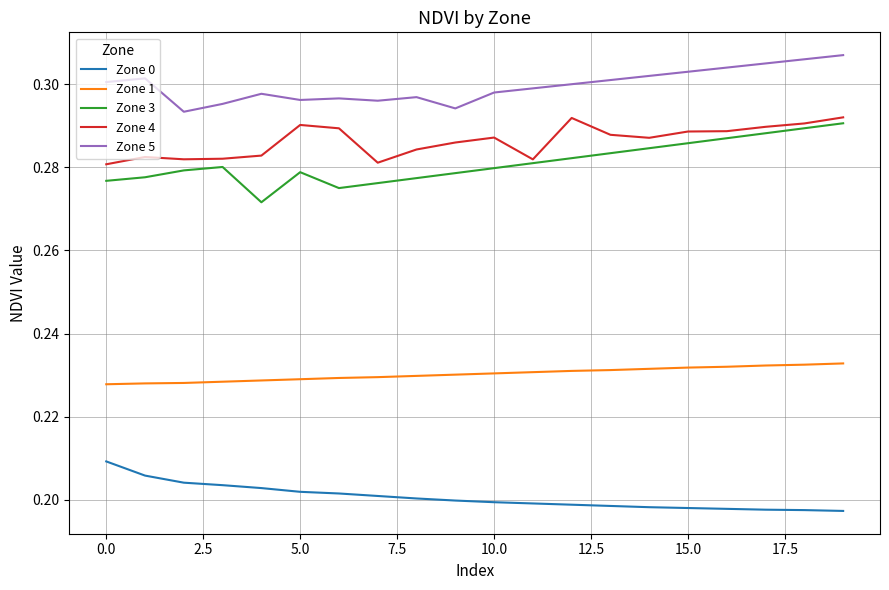

How many lines are shown in the chart?

5